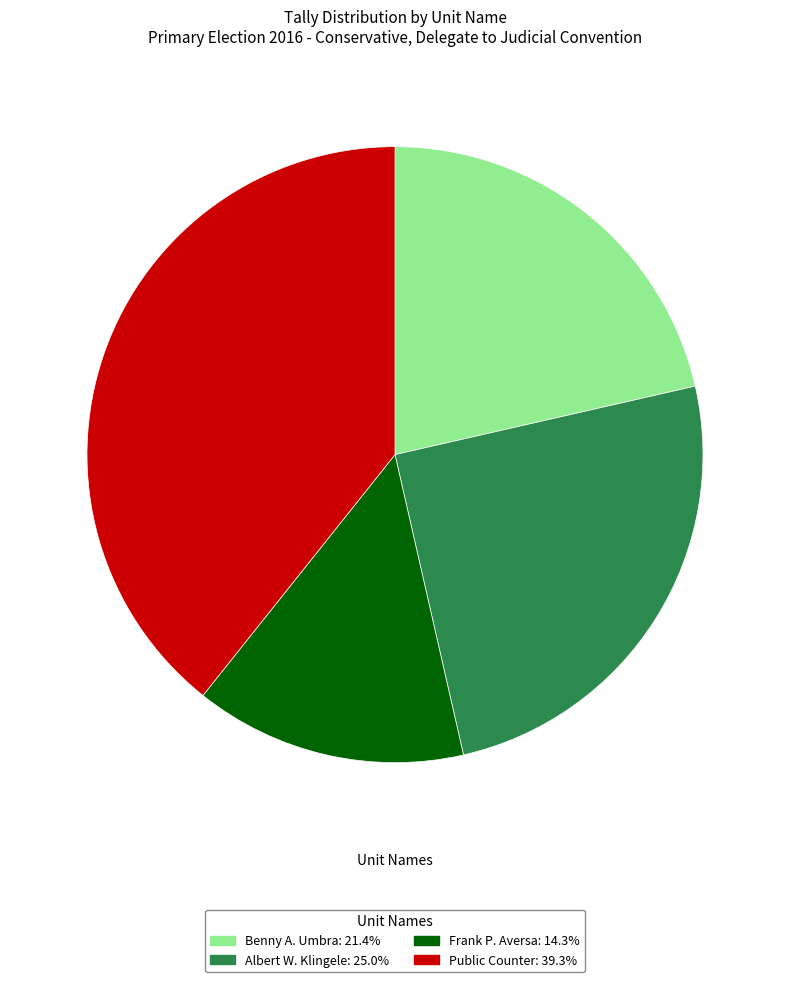

Is the sum of Albert W. Klingele: 25.0% and Benny A. Umbra: 21.4% greater than half?

No